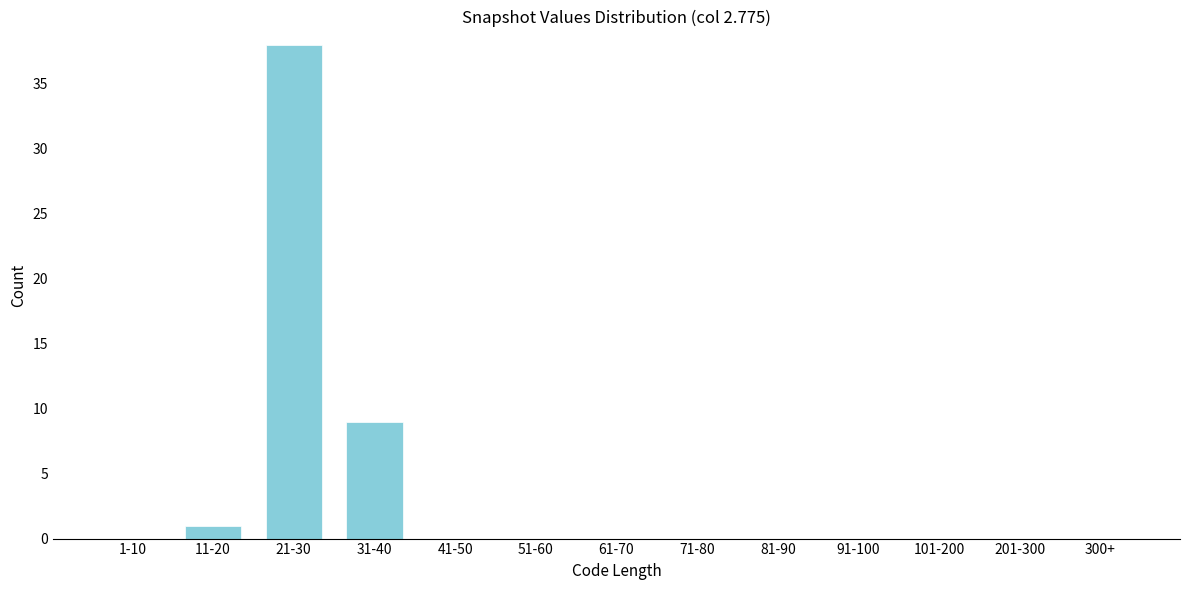

Reading right to left, what are all the values shown in this chart?

300+=0	201-300=0	101-200=0	91-100=0	81-90=0	71-80=0	61-70=0	51-60=0	41-50=0	31-40=9	21-30=38	11-20=1	1-10=0